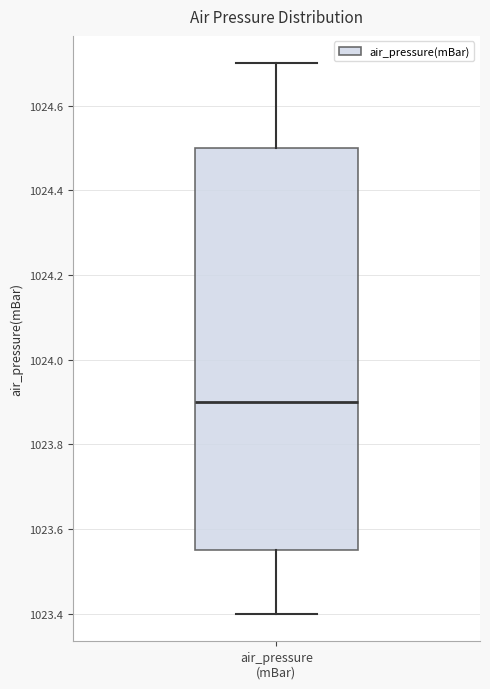

Transcribe this box plot: give where the median line is, the range the box spans, and where the two whiskers end, as read against the y-axis. The values are not printed on the chart, so give them approximately, as read against the axis.

median 1023.90, box 1023.56 to 1024.50, whiskers 1023.40 to 1024.70